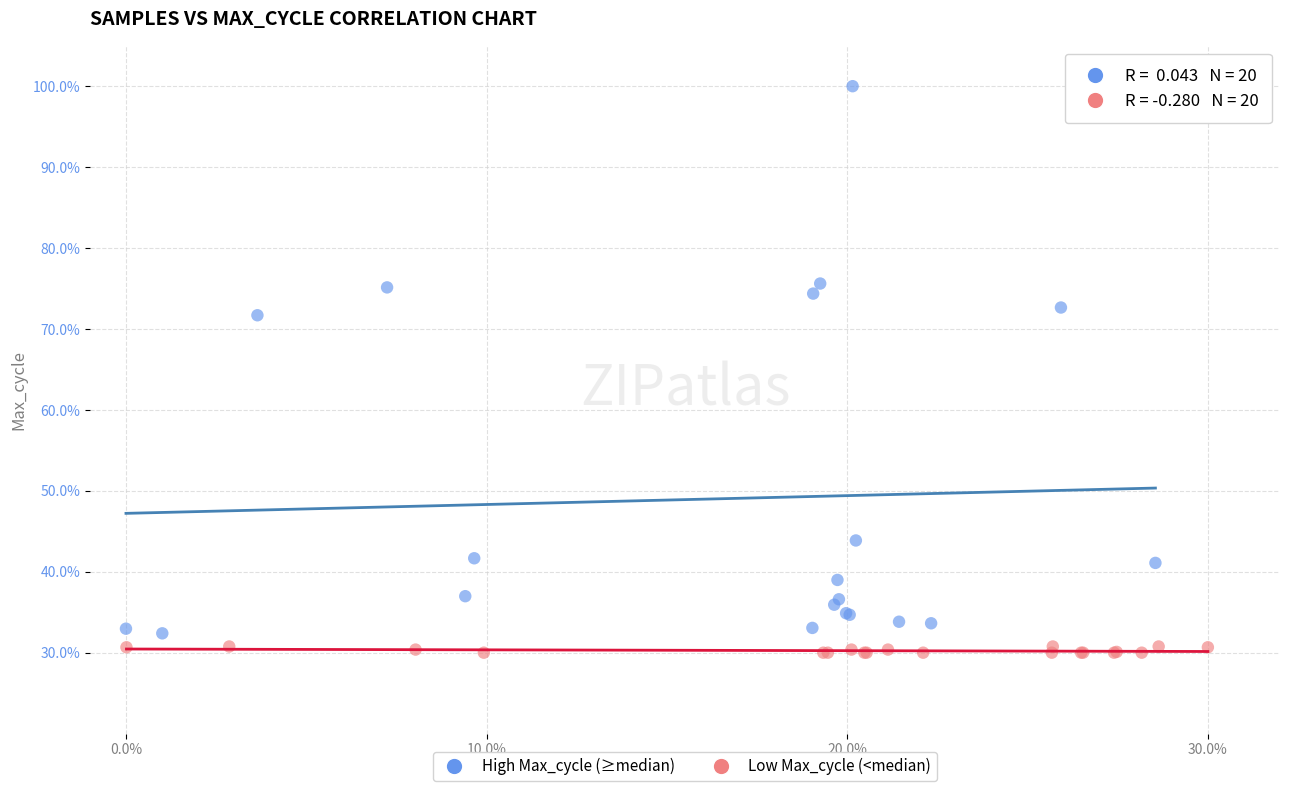

Which series has the largest Y range (max minus min)?

High Max_cycle (≥median)